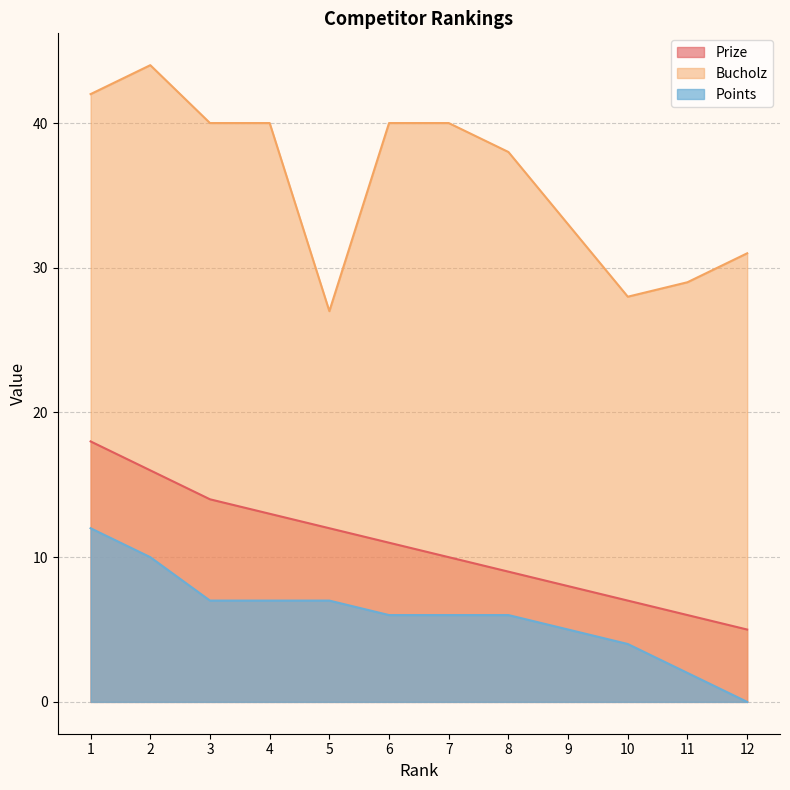

At how many categories does at least one series exceed 34?

7